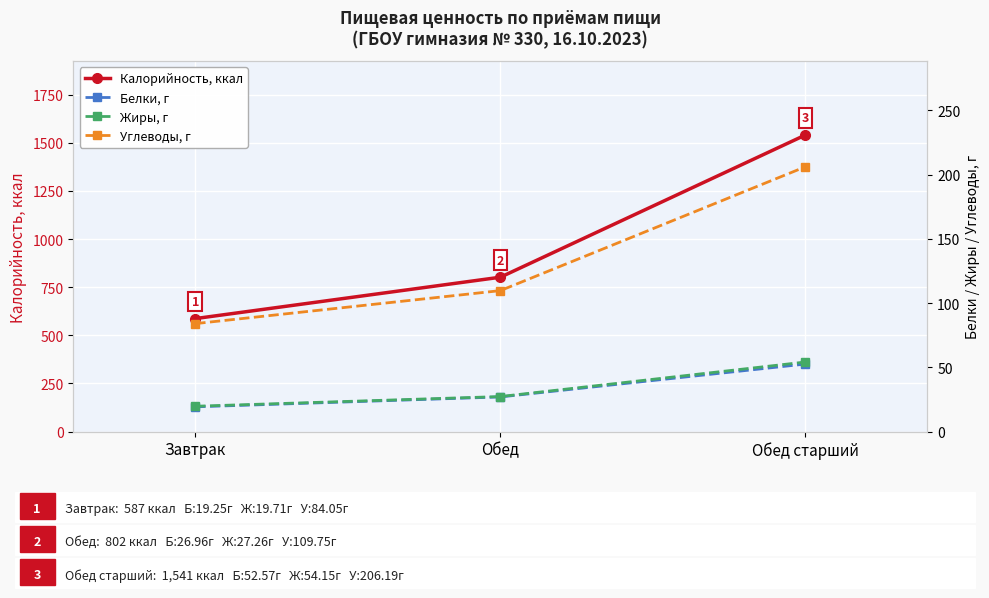

What is the sum of the Углеводы, г values at Завтрак and Обед старший?

290.2